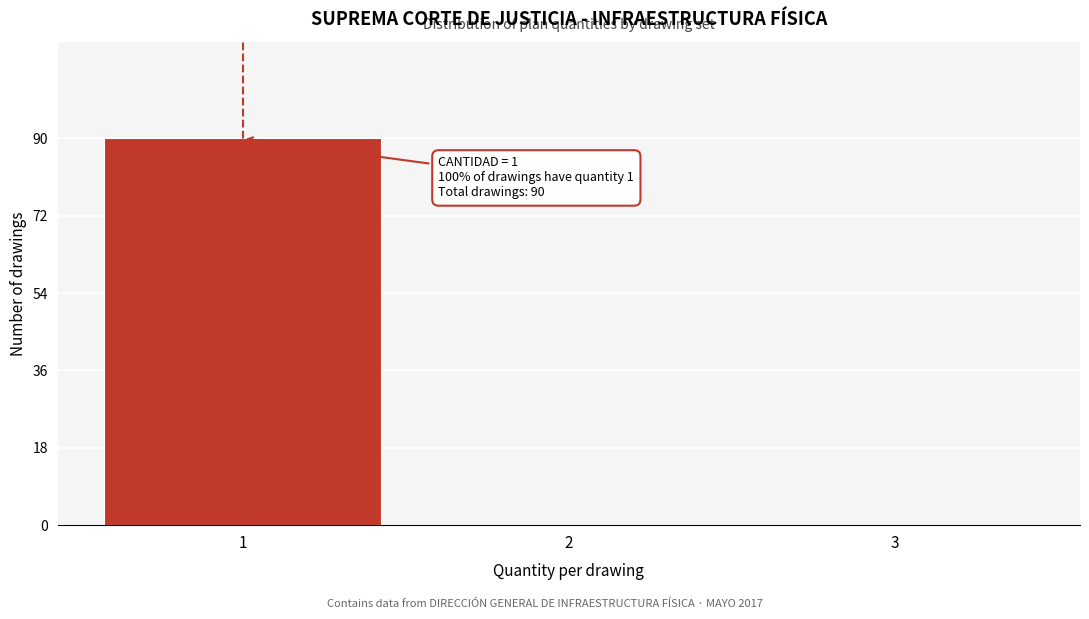

Which range on the x-axis has the tallest bar?

0.5 to 1.5